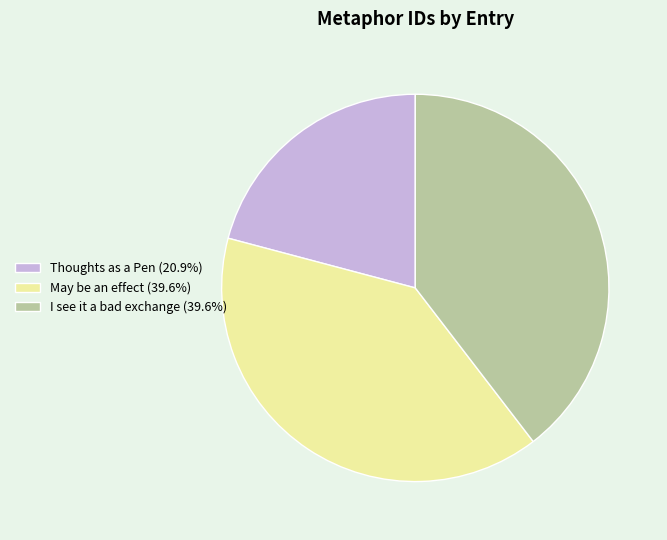

Do Thoughts as a Pen (20.9%) and May be an effect (39.6%) together represent more than half of the pie?

Yes